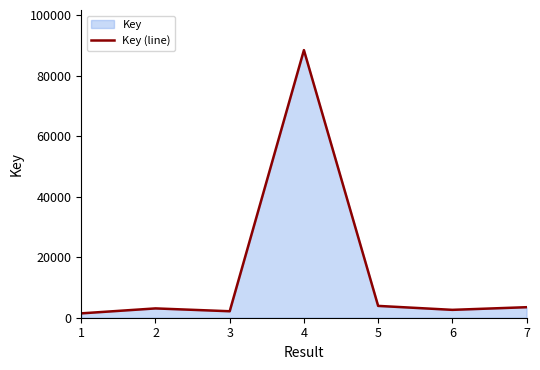

Reading left to right, transcribe all the data shown in this chart.

1=1442	2=3081	3=2142	4=88534	5=3913	6=2605	7=3480